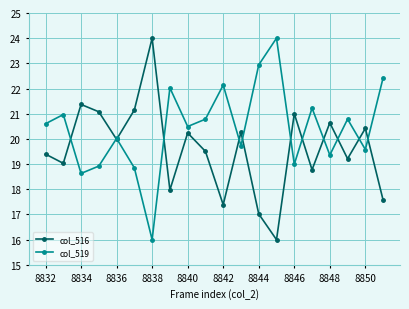

Which series ends up on top after the final intersection of col_516 and col_519?

col_519